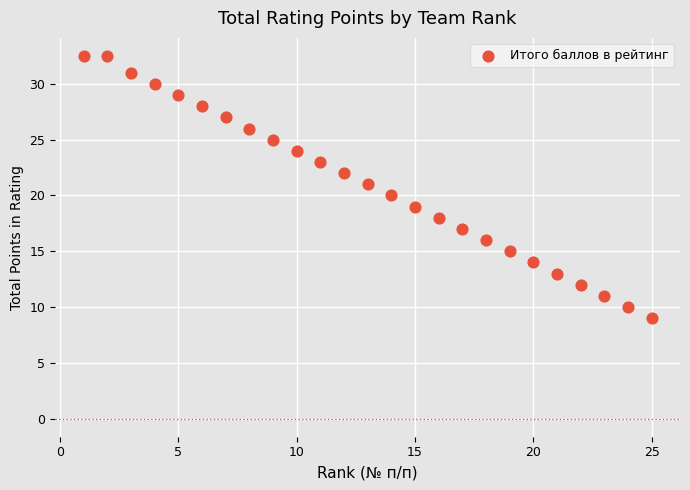

What is the range of Y values (max minus min)?

23.5